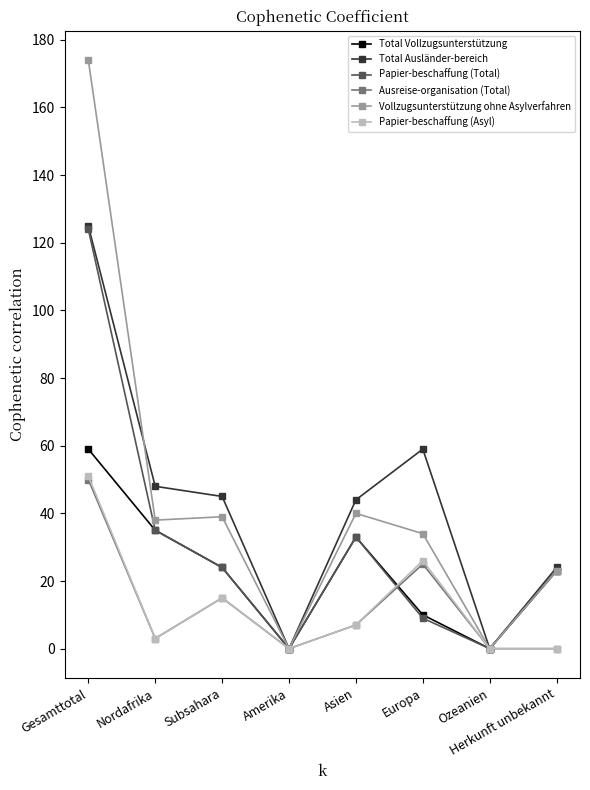

What is the value of the Total Vollzugsunterstützung point at the 6th from the left?

10